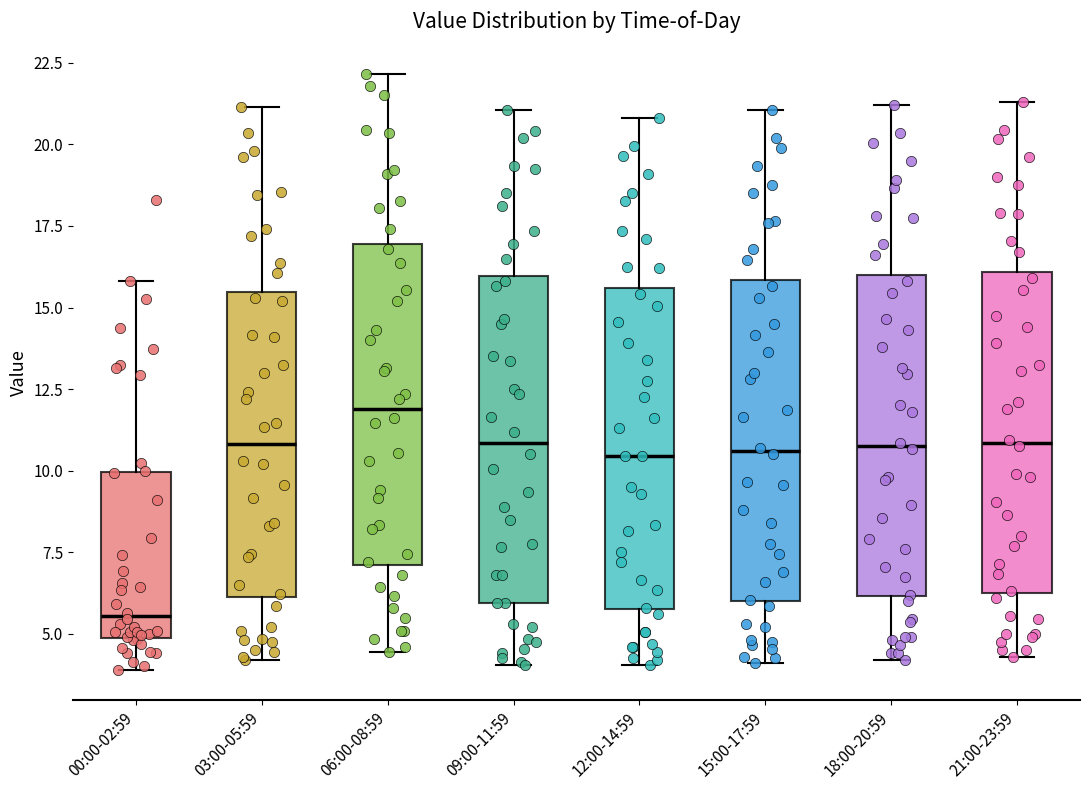

Reading left to right, transcribe this box plot: for each box, give where its median line is, the range the box spans, and where its two whiskers end, as read against the y-axis. The values are not printed on the chart, so give them approximately, as read against the axis.

00:00-02:59: median 5.5, box 5.0 to 10.0, whiskers 4.0 to 16.0
03:00-05:59: median 11.0, box 6.0 to 15.5, whiskers 4.0 to 21.0
06:00-08:59: median 12.0, box 7.0 to 17.0, whiskers 4.5 to 22.0
09:00-11:59: median 11.0, box 6.0 to 16.0, whiskers 4.0 to 21.0
12:00-14:59: median 10.5, box 6.0 to 15.5, whiskers 4.0 to 21.0
15:00-17:59: median 10.5, box 6.0 to 16.0, whiskers 4.0 to 21.0
18:00-20:59: median 11.0, box 6.0 to 16.0, whiskers 4.0 to 21.0
21:00-23:59: median 11.0, box 6.5 to 16.0, whiskers 4.5 to 21.5